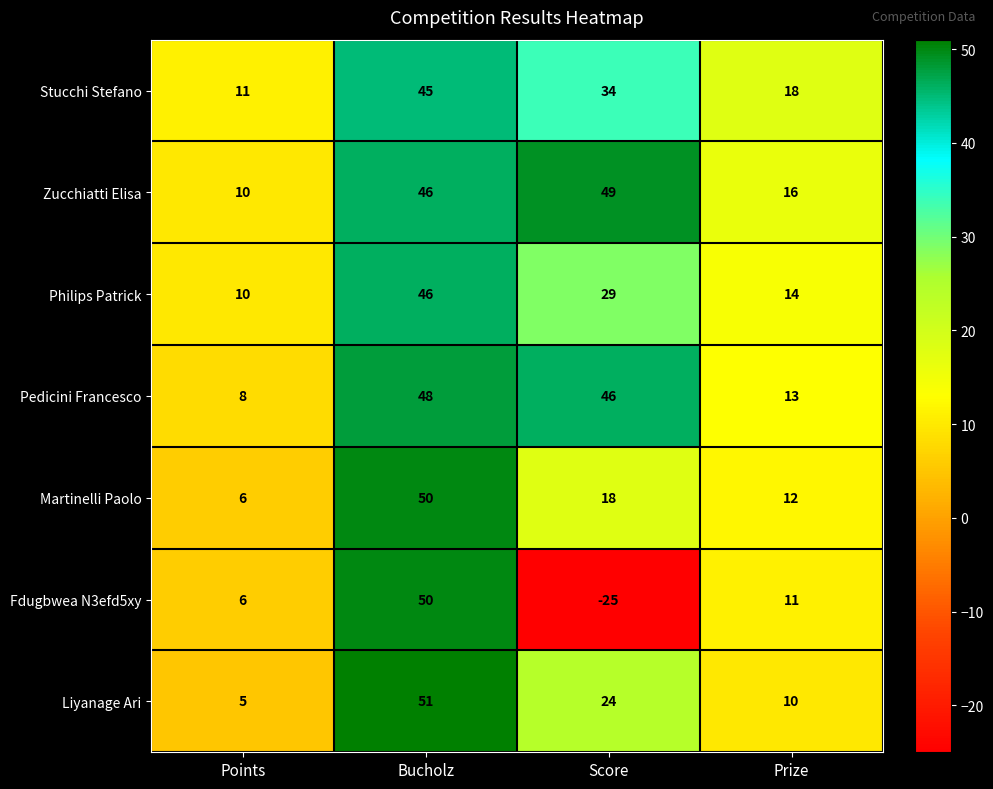

Reading right to left, transcribe all the data shown in this chart.

Stucchi Stefano: 18	34	45	11
Zucchiatti Elisa: 16	49	46	10
Philips Patrick: 14	29	46	10
Pedicini Francesco: 13	46	48	8
Martinelli Paolo: 12	18	50	6
Fdugbwea N3efd5xy: 11	-25	50	6
Liyanage Ari: 10	24	51	5